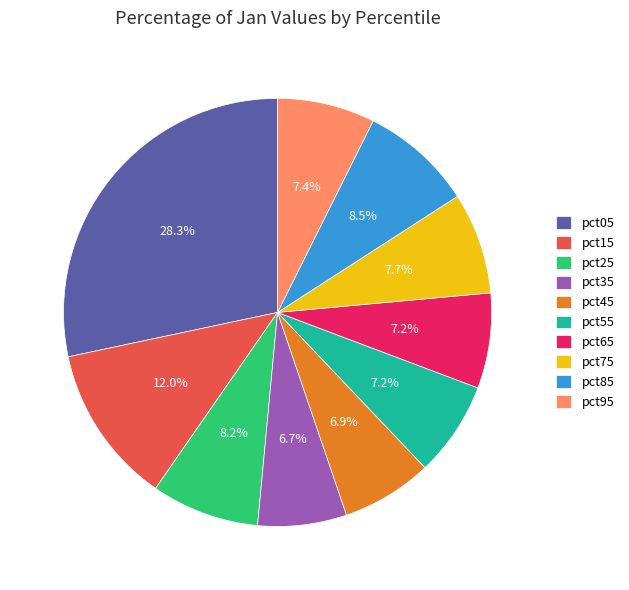

What portion of the pie excludes pct35?

93.3%